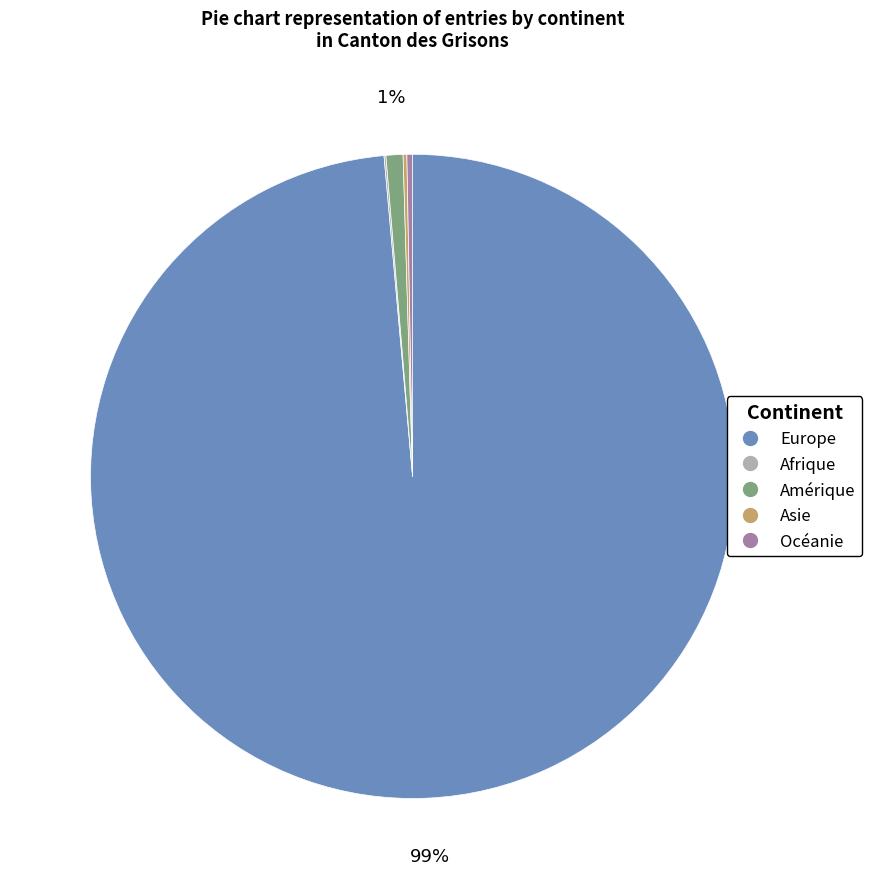

Is there any slice that represents more than half of the pie?

Yes